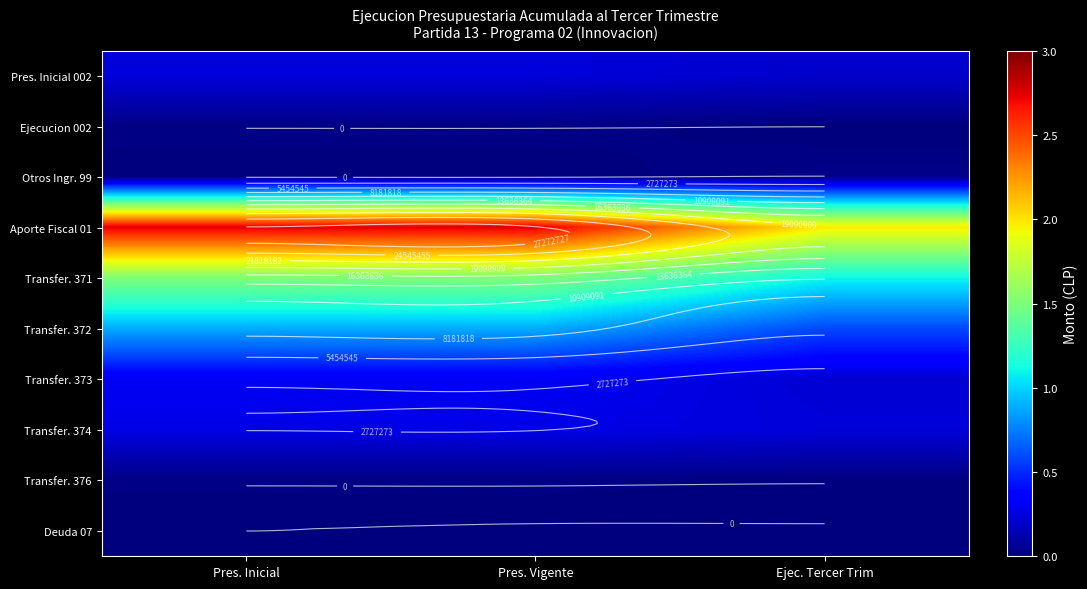

Is it true that Transfer. 374 equals 2741175 at Pres. Inicial?

True